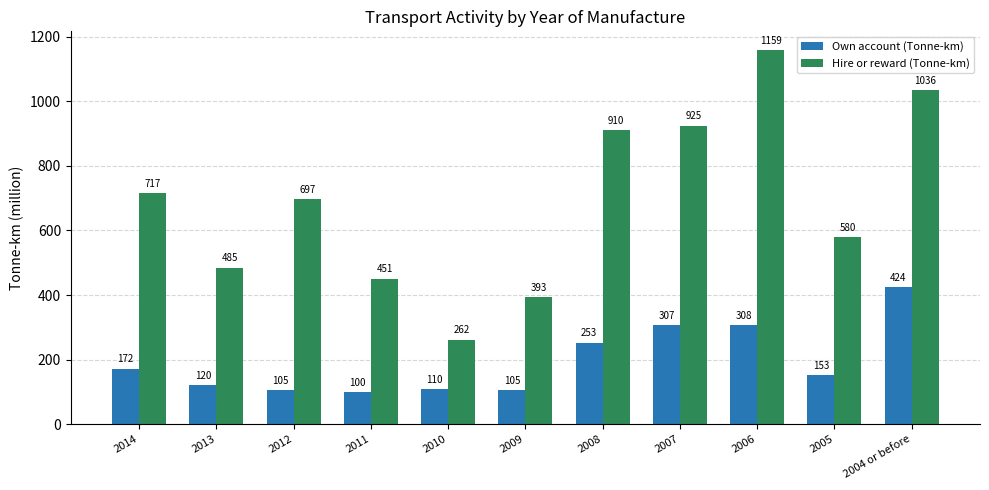

Where does the Own account (Tonne-km) series first go above 153?

2014